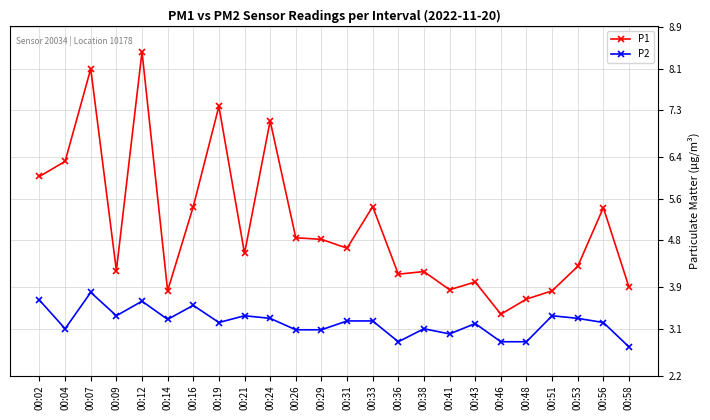

Is it true that P1 equals 2.8 at 00:31?

False